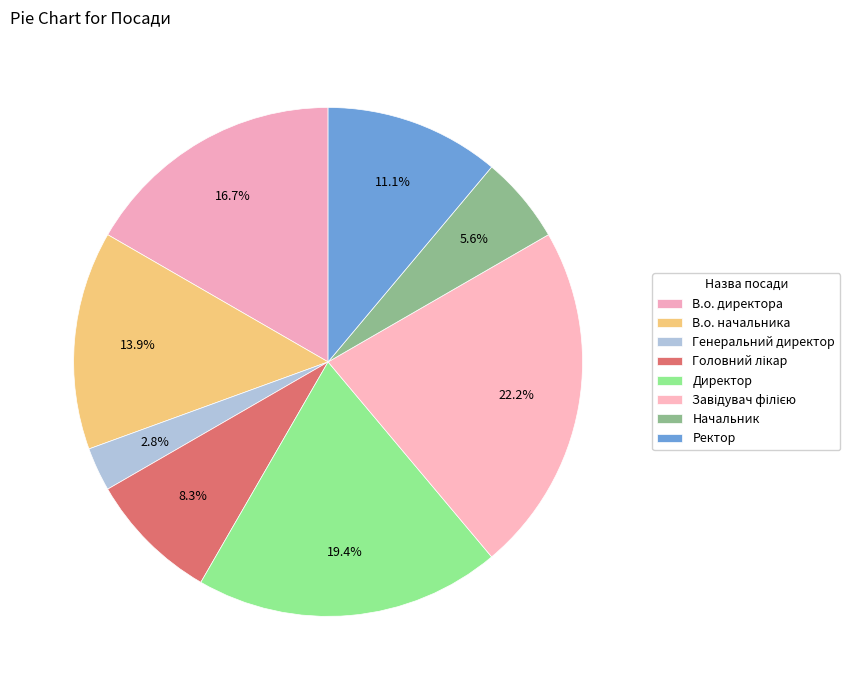

How many slices are in this pie chart?

8